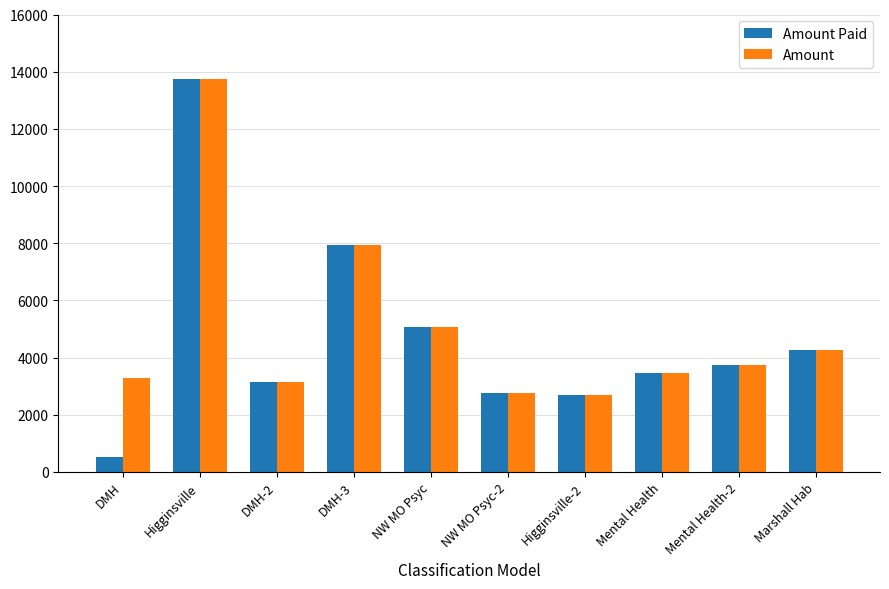

What is the total value across all series at DMH-3?

15909.5